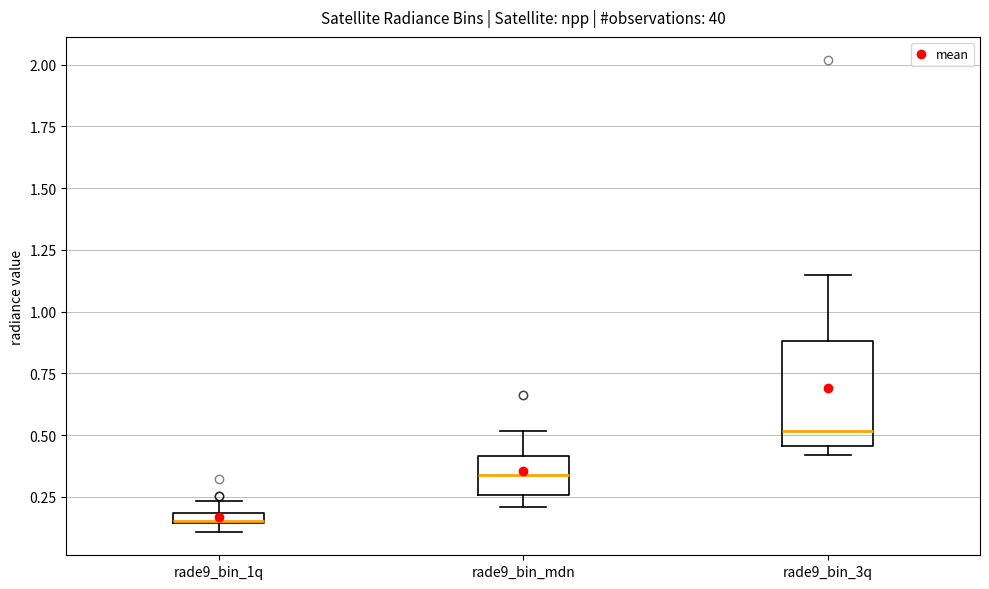

Which box is the tallest, from its lower edge to its upper edge?

rade9_bin_3q